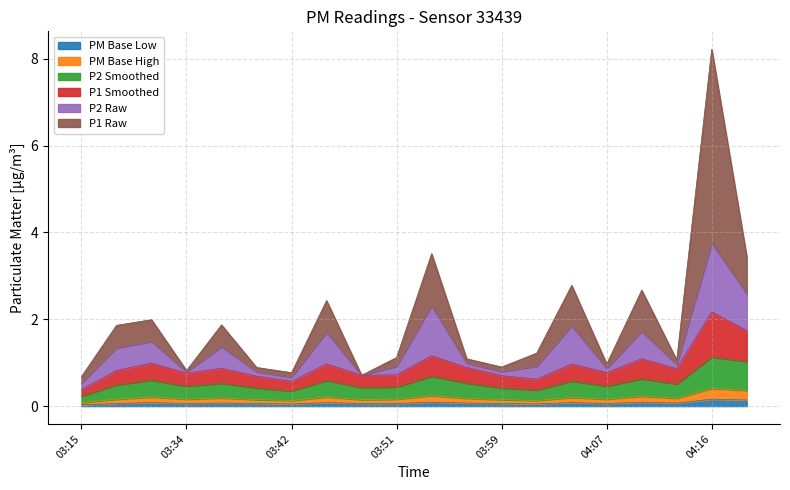

True or false: base2 and base1 intersect in this chart.

False